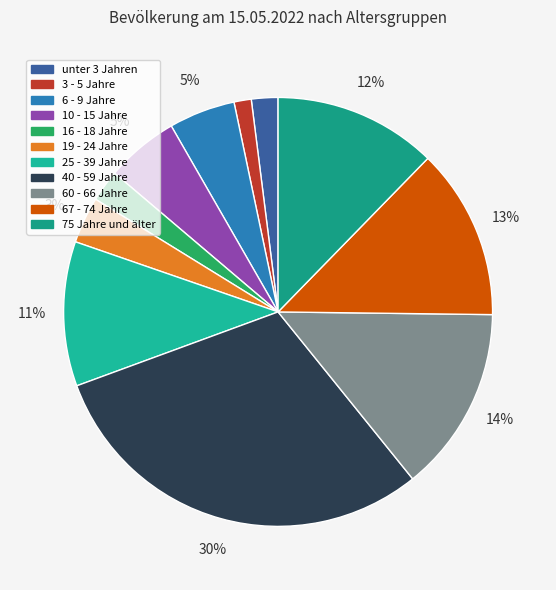

What percentage is NOT represented by 60 - 66 Jahre?

86.0%